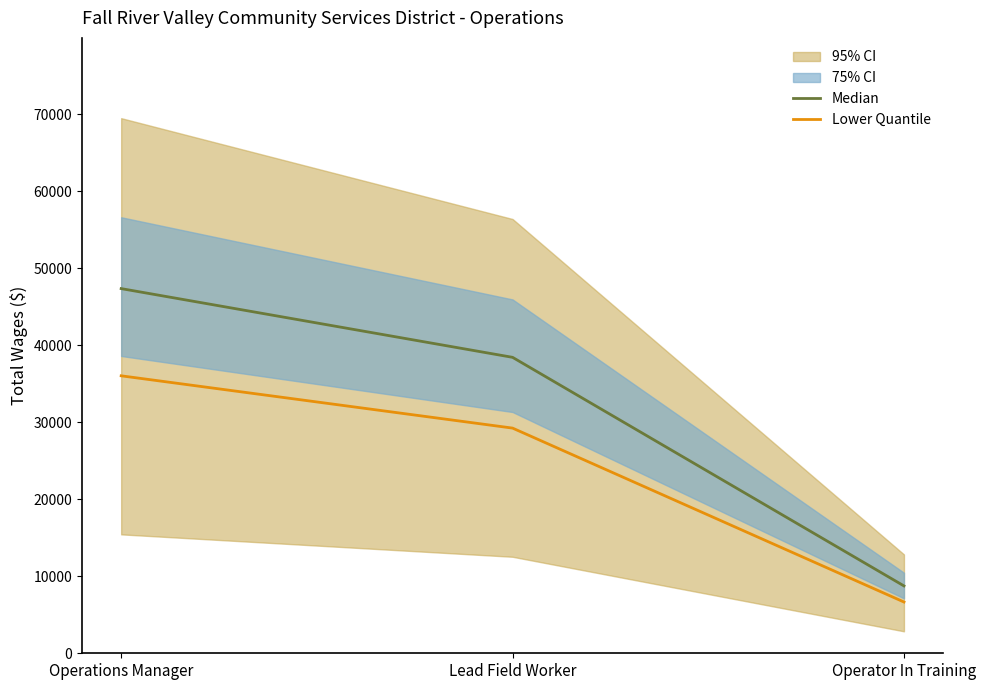

What is the sum of the Median values at Operator In Training and Operations Manager?

56127.4